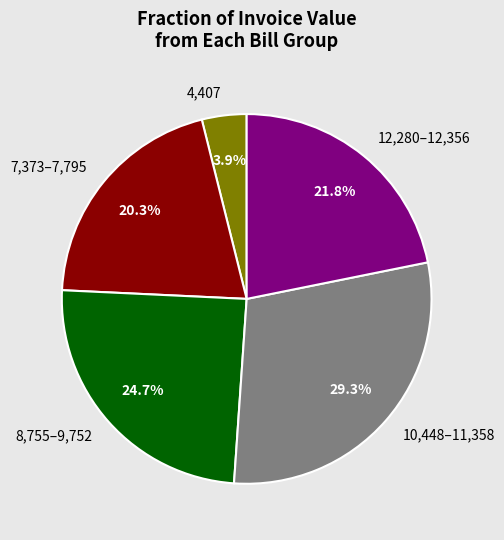

To the nearest percent, what is the difference between the largest and smallest slice percentages?

25%